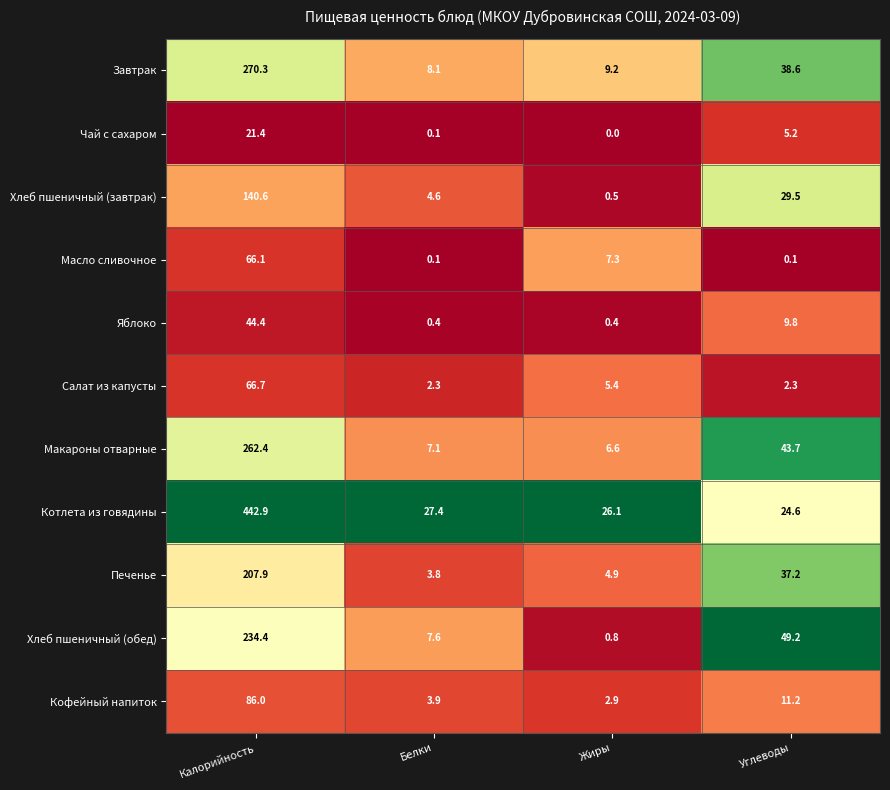

What is the difference between the maximum and minimum values in the Котлета из говядины series?

418.3